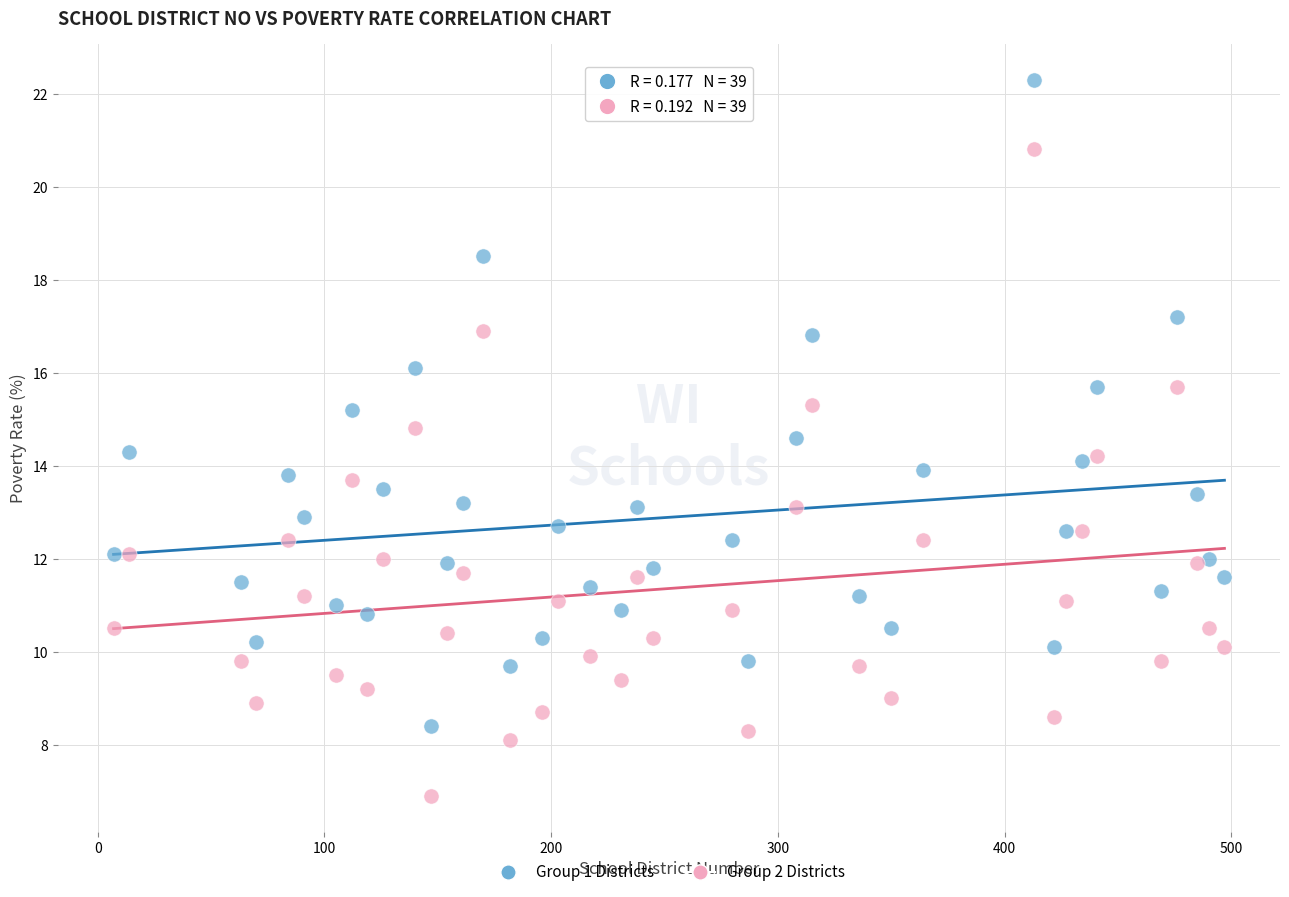

Which series reaches the maximum Y coordinate?

Group 1 Districts